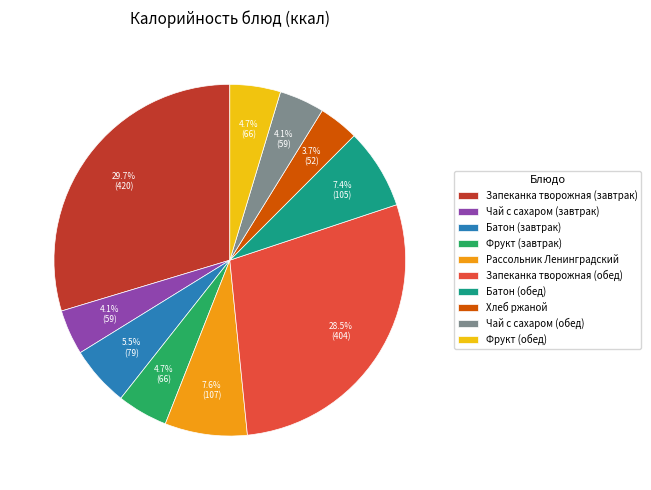

What is the ratio of the value at Фрукт (завтрак) to the value at Чай с сахаром (обед)?

1.1